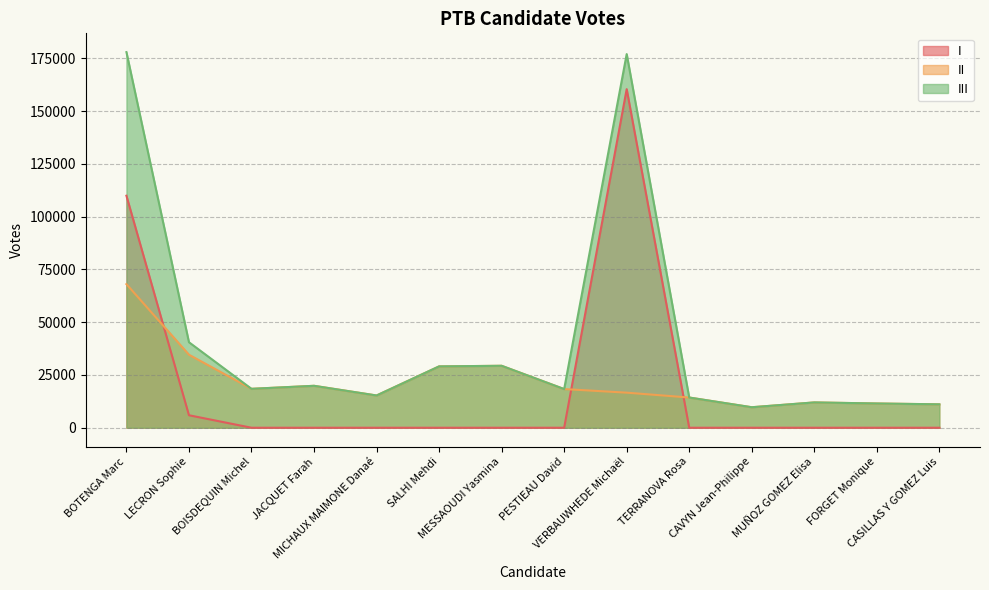

True or false: II and I cross at least once.

True